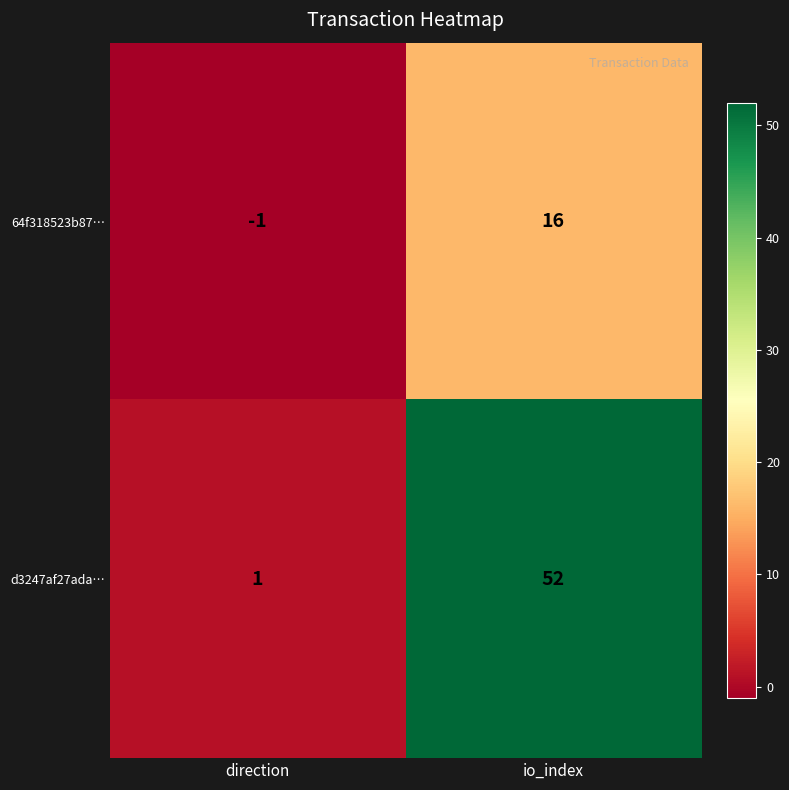

What is the difference between the maximum and minimum values in the 64f318523b87… series?

17